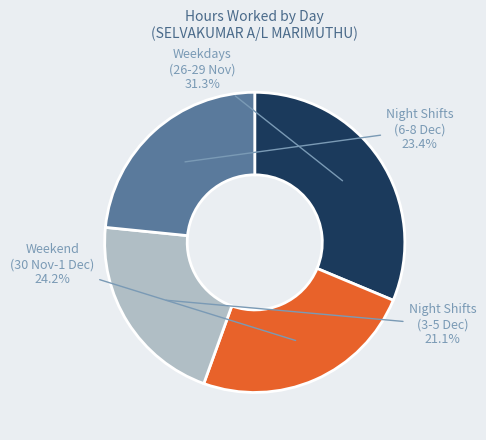

Is there any slice that represents more than half of the pie?

No